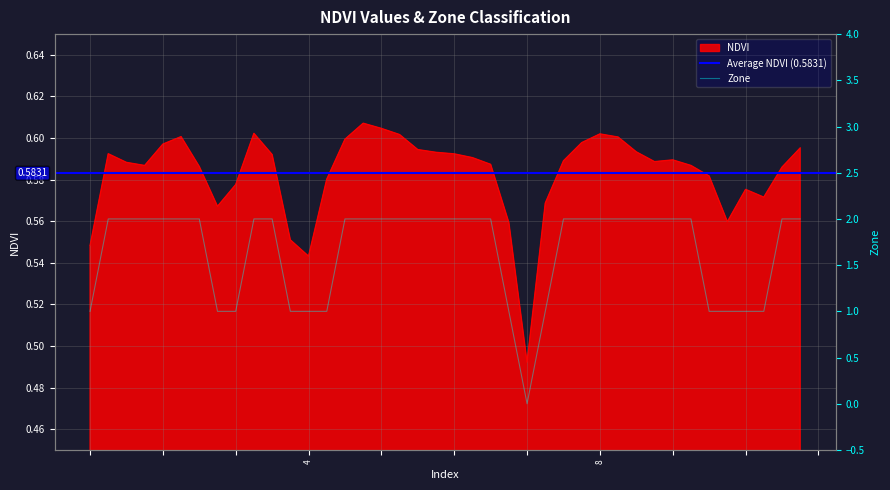

What value does the NDVI series have at 23?

0.6